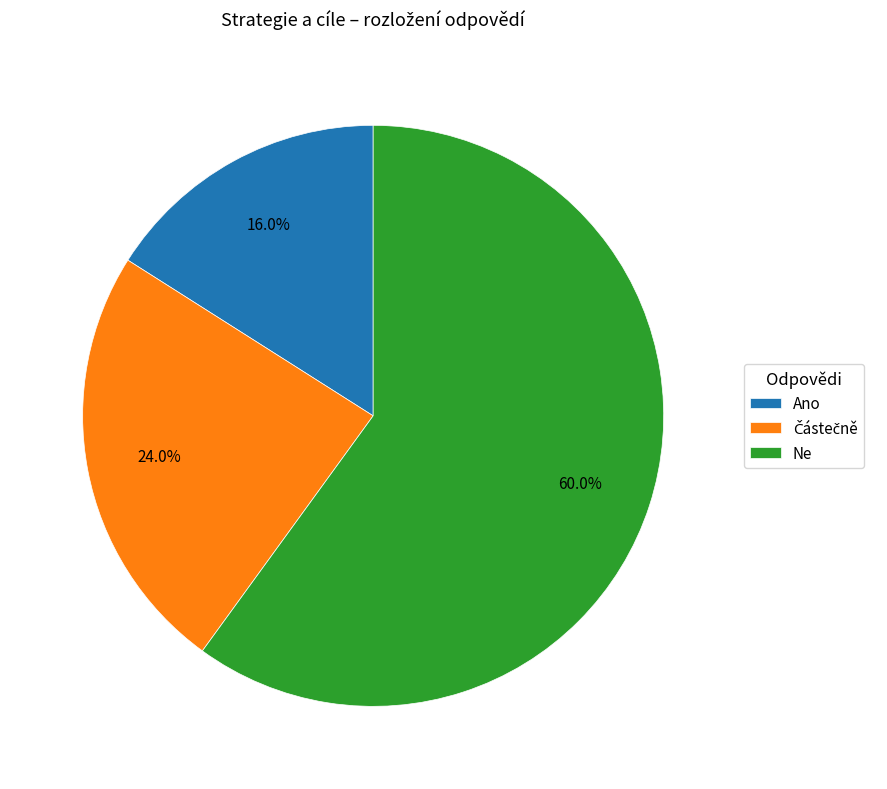

Is there a majority slice in this chart?

Yes